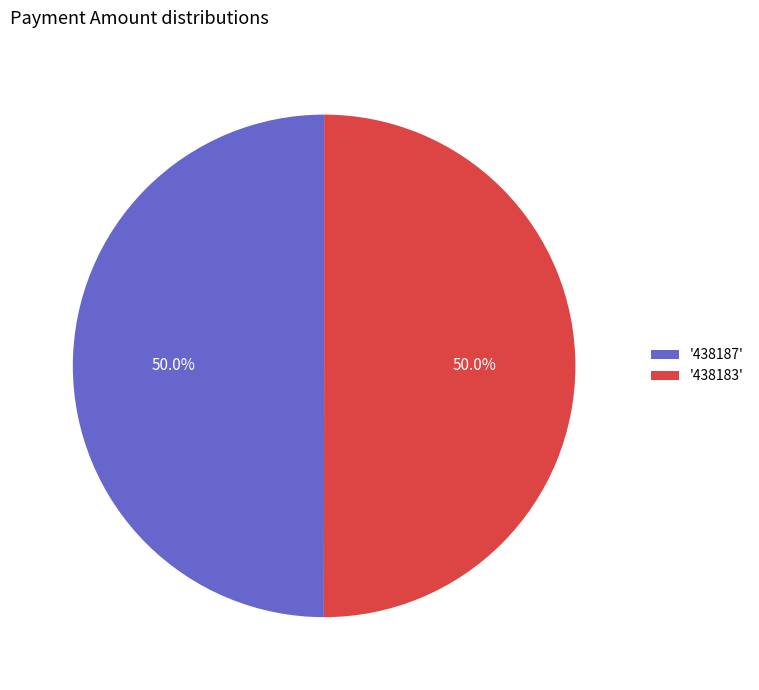

Do '438187' and '438183' together represent more than half of the pie?

Yes